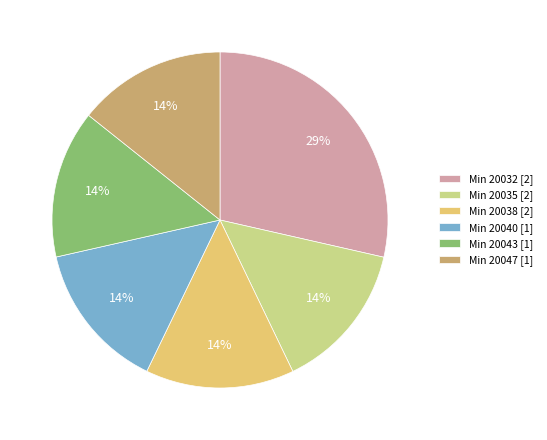

Is there a majority slice in this chart?

No